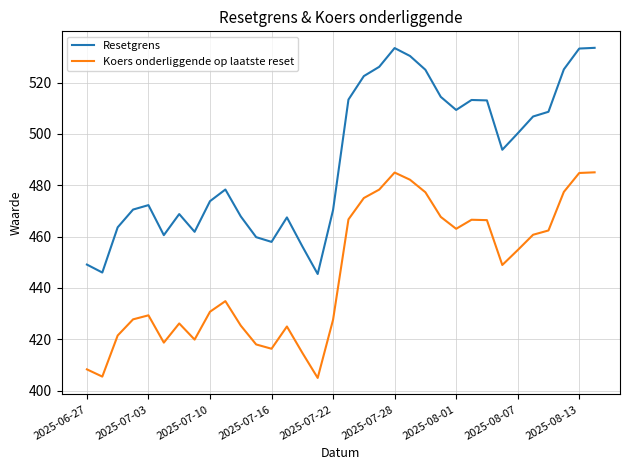

List the series in order of their peak value, lowest first.

Koers onderliggende op laatste reset, Resetgrens